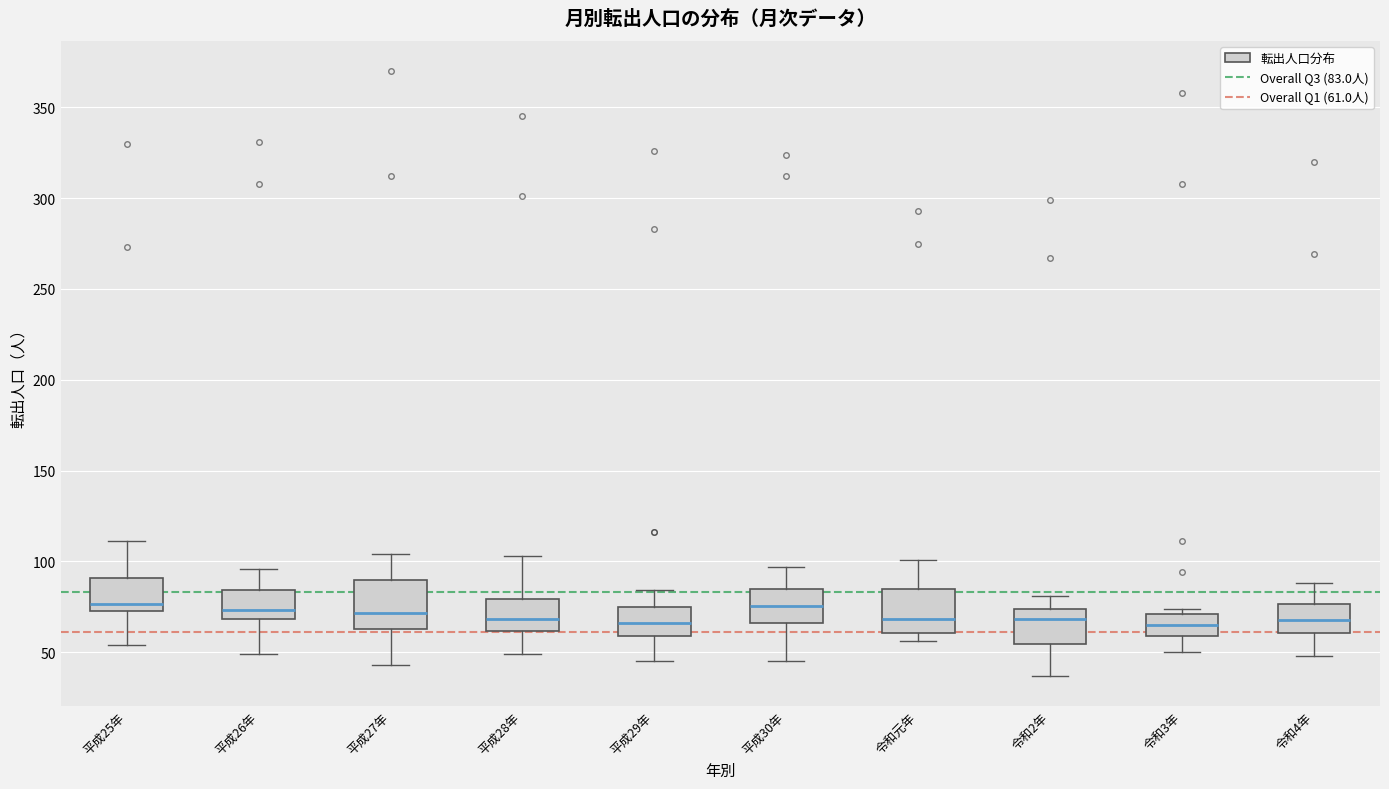

Reading left to right, transcribe this box plot: for each box, give where its median line is, the range the box spans, and where its two whiskers end, as read against the y-axis. The values are not printed on the chart, so give them approximately, as read against the axis.

平成25年: median 75 (just above the box's lower edge), box 75 to 90, whiskers 55 to 110
平成26年: median 75, box 70 to 85, whiskers 50 to 95
平成27年: median 70, box 65 to 90, whiskers 45 to 105
平成28年: median 70, box 60 to 80, whiskers 50 to 105
平成29年: median 65, box 60 to 75, whiskers 45 to 85
平成30年: median 75, box 65 to 85, whiskers 45 to 95
令和元年: median 70, box 60 to 85, whiskers 55 to 100
令和2年: median 70, box 55 to 75, whiskers 35 to 80
令和3年: median 65, box 60 to 70, whiskers 50 to 75
令和4年: median 70, box 60 to 75, whiskers 50 to 90